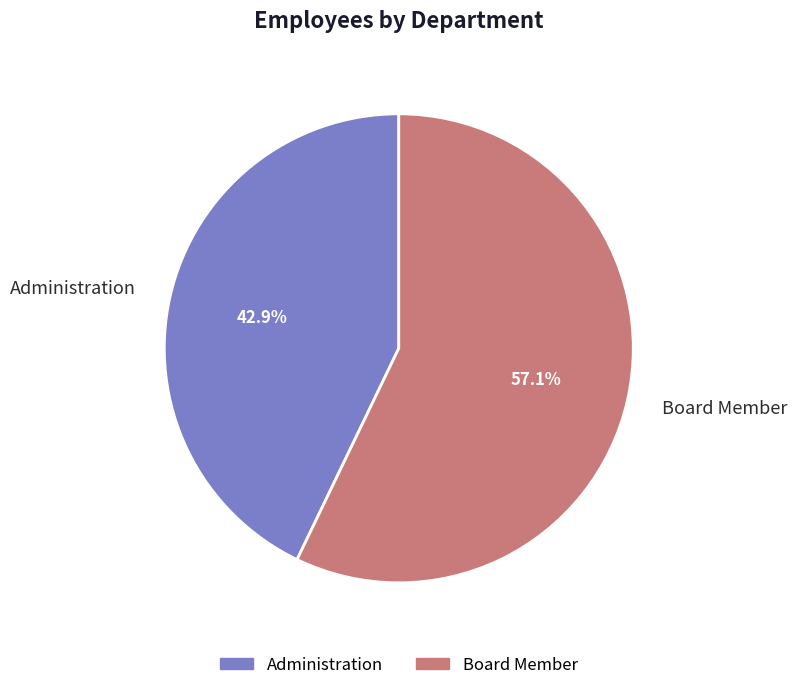

Rank the categories by value from lowest to highest.

Administration, Board Member